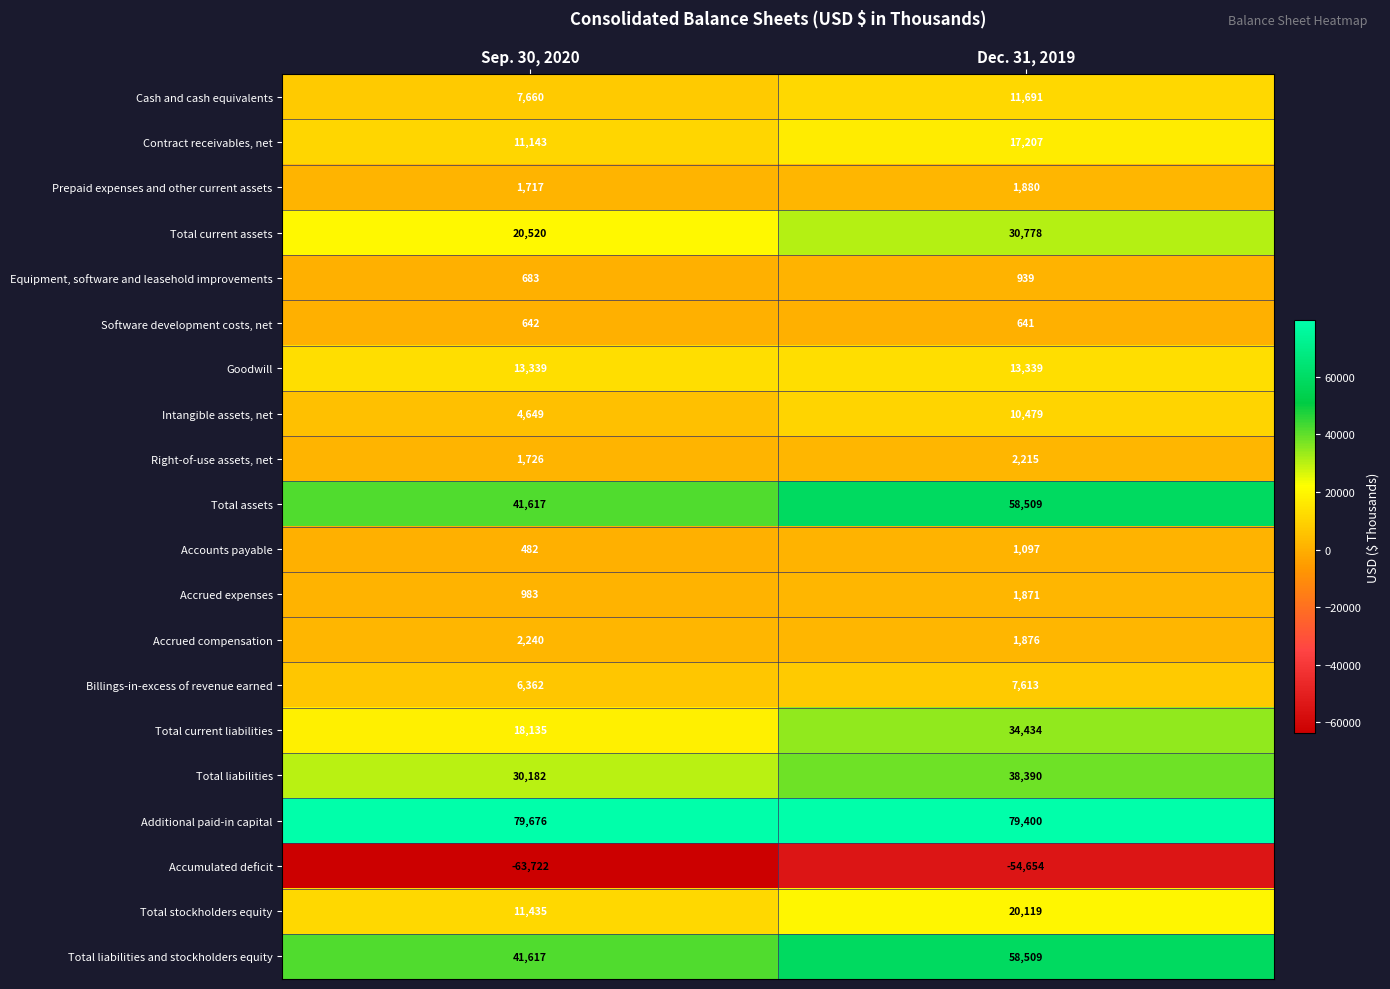

At which label is Equipment, software and leasehold improvements closest to 811?

Sep. 30, 2020